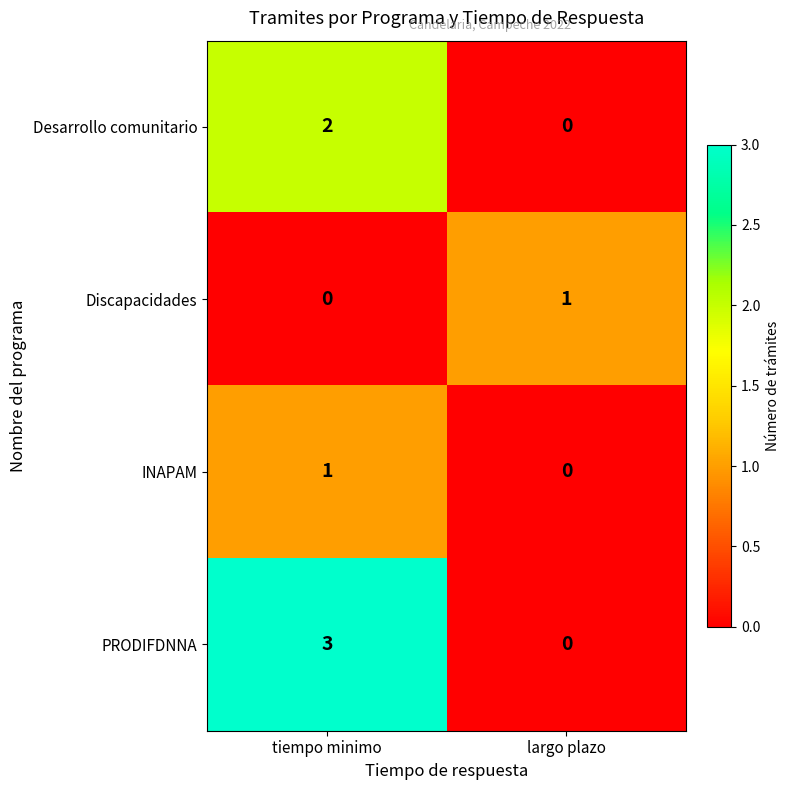

Between tiempo minimo and largo plazo, which series saw the biggest shift?

PRODIFDNNA